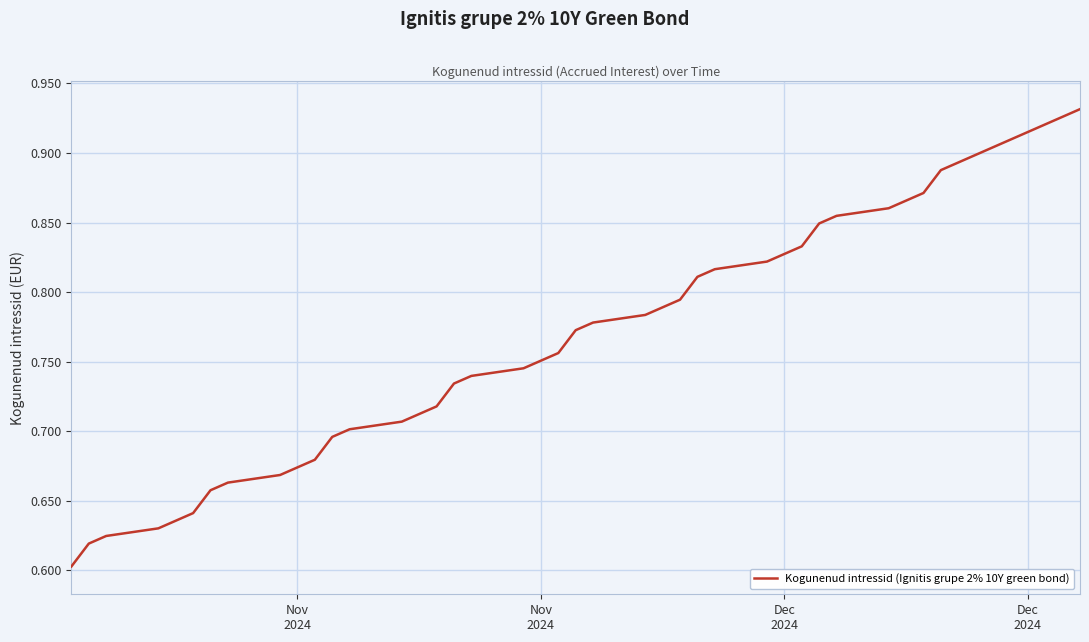

How many distinct data groups are displayed?

1